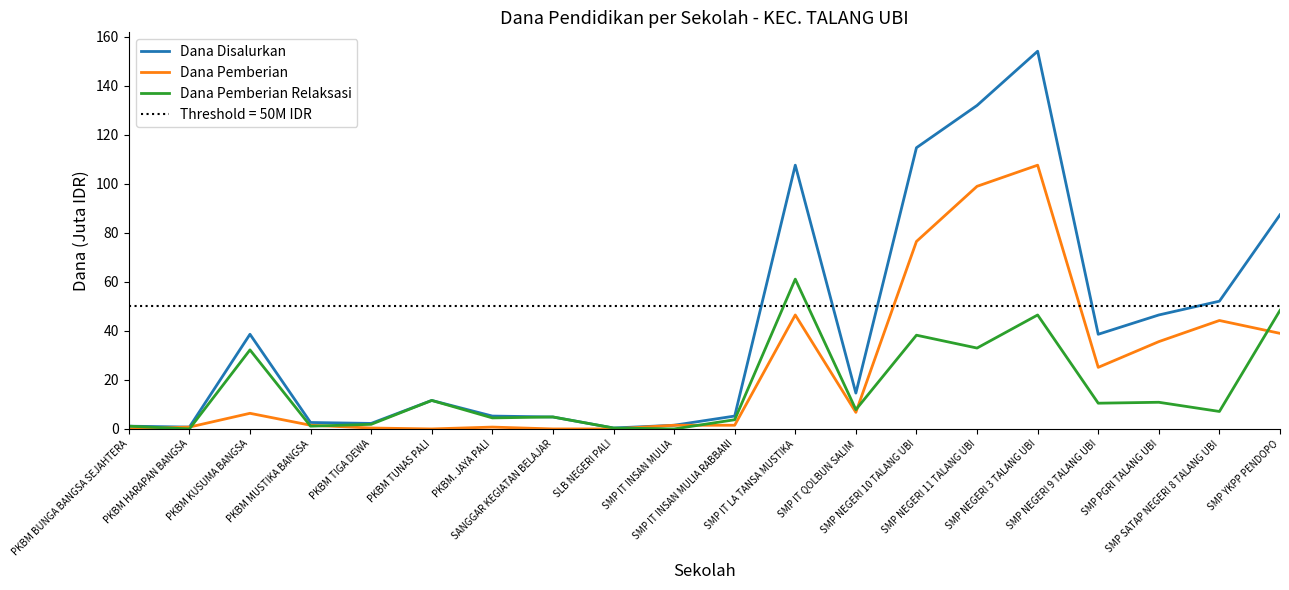

What is the total value across all series at SLB NEGERI PALI?

0.8